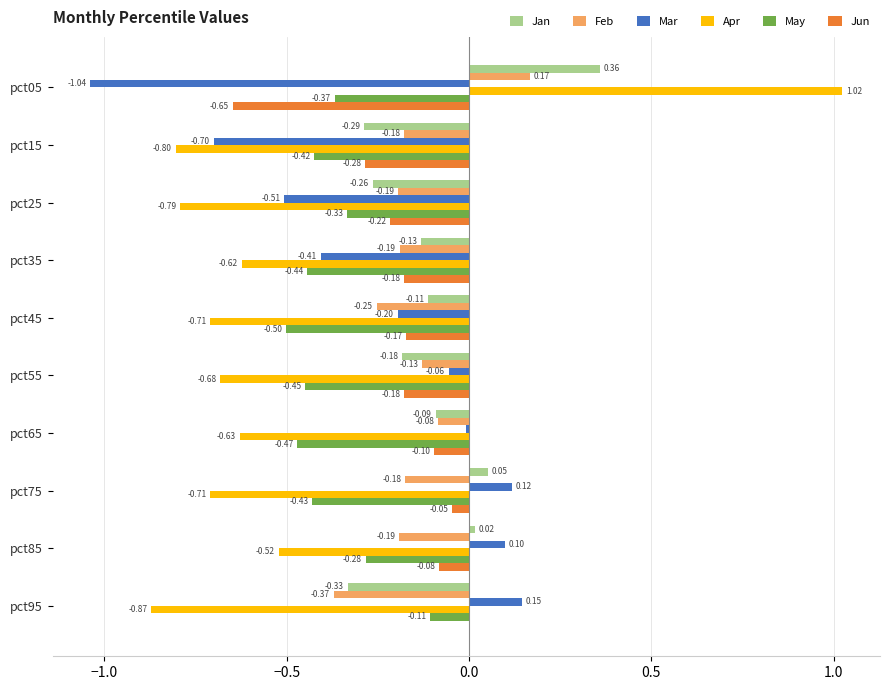

What is the total value across all series at pct45?

-1.9